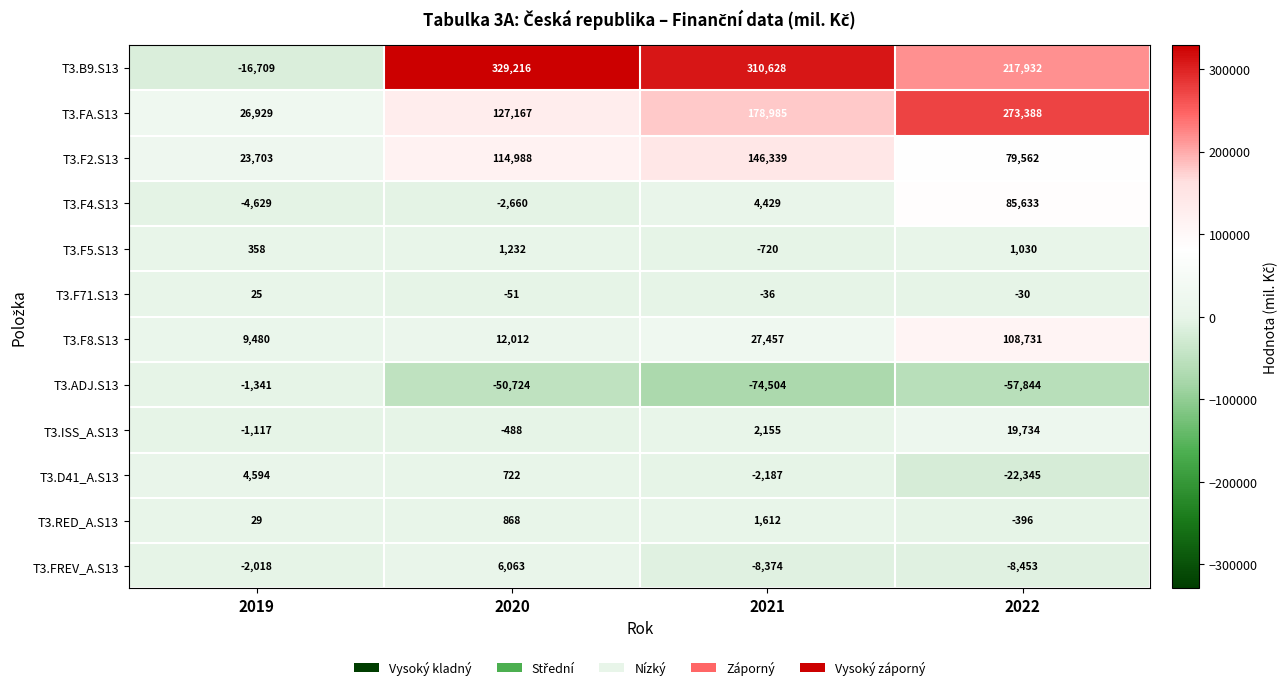

Read the T3.FREV_A.S13 value at 2022, to the nearest 100.

-8500